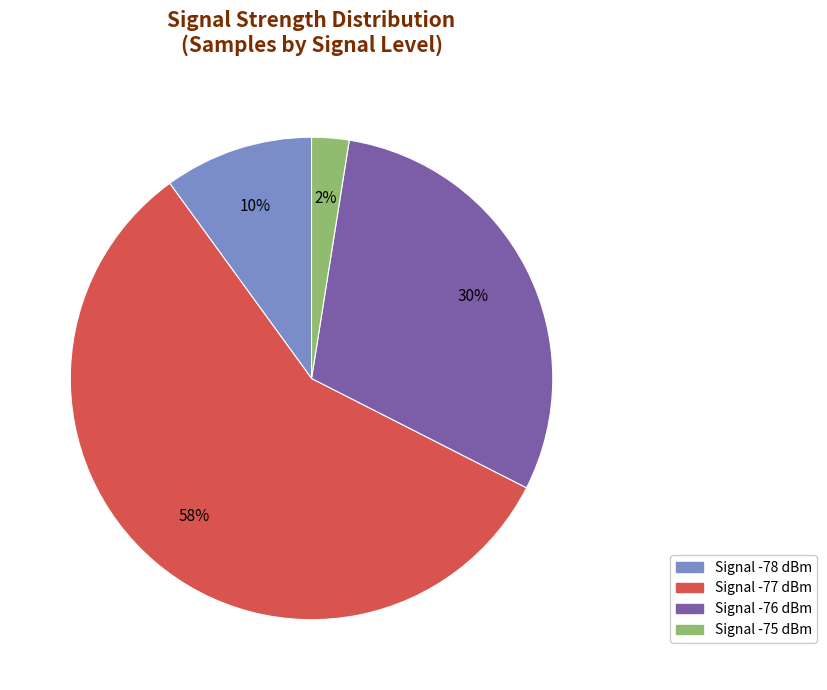

Does any single category account for the majority?

Yes